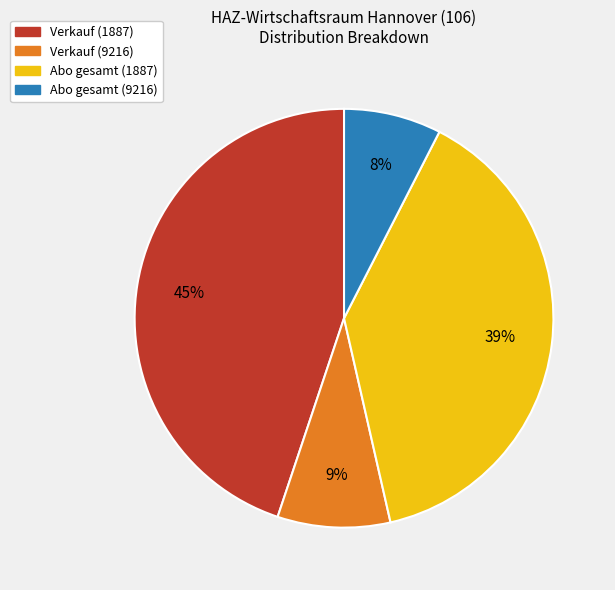

Is there any slice that represents more than half of the pie?

No